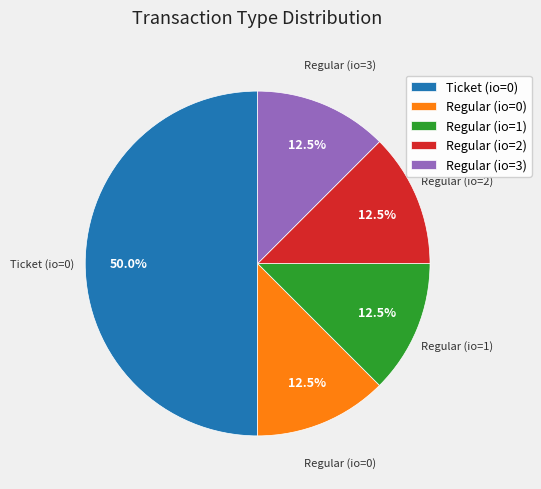

Which category has the biggest portion of the pie?

Ticket (io=0)